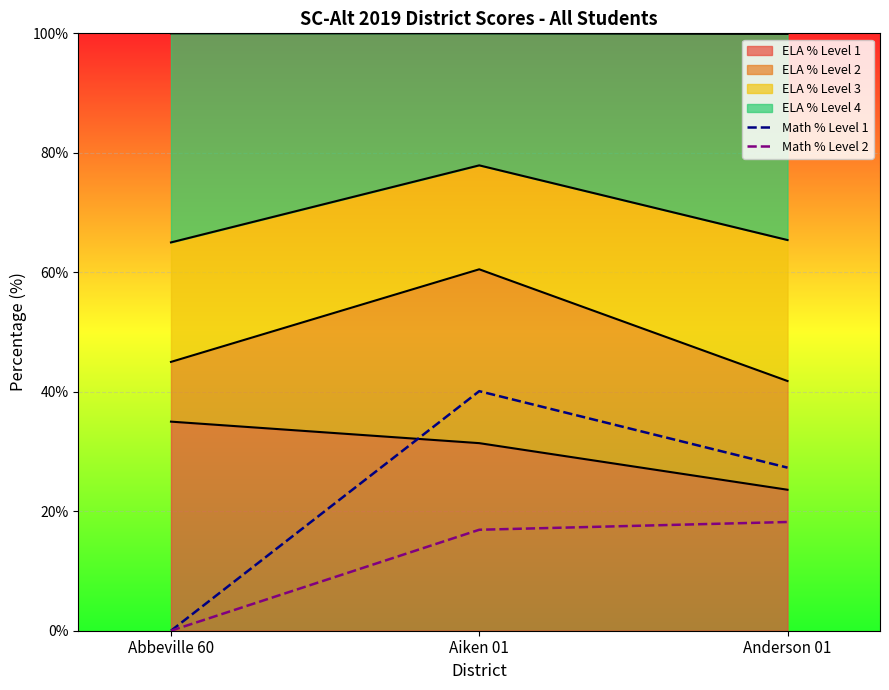

Which series changed the most between Abbeville 60 and Aiken 01?

Math % Level 1